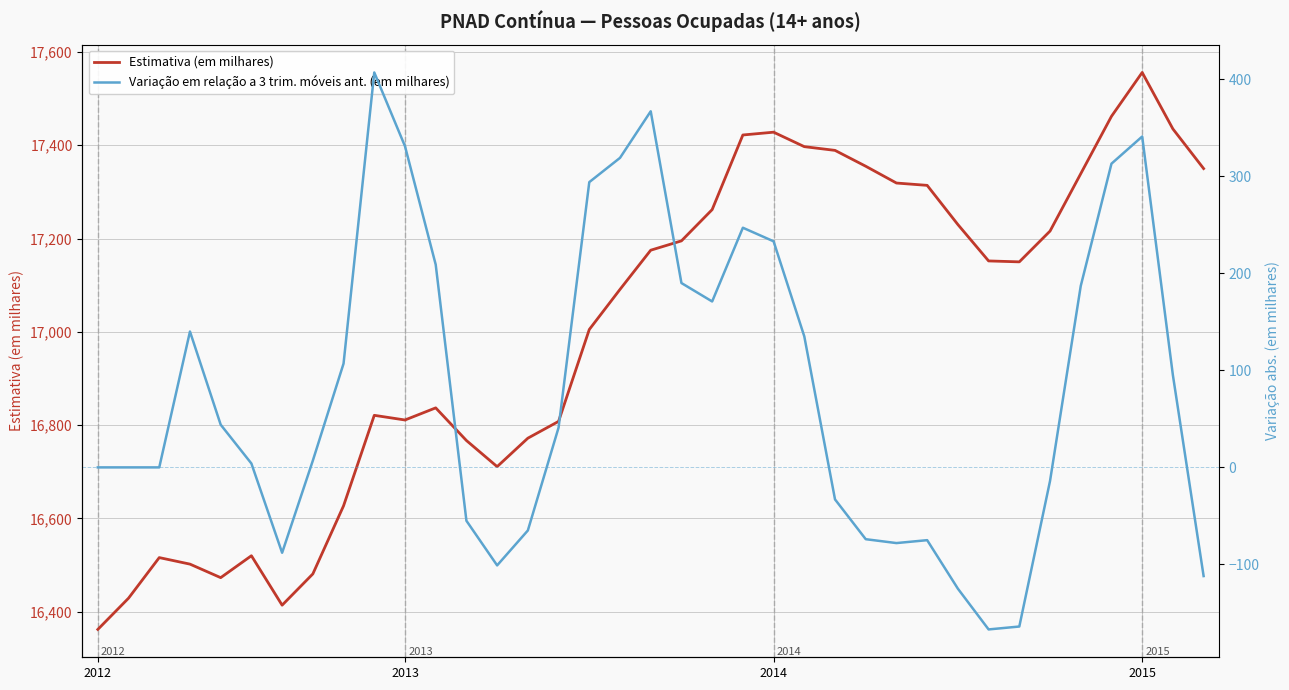

How many categories are shown in the chart?

37